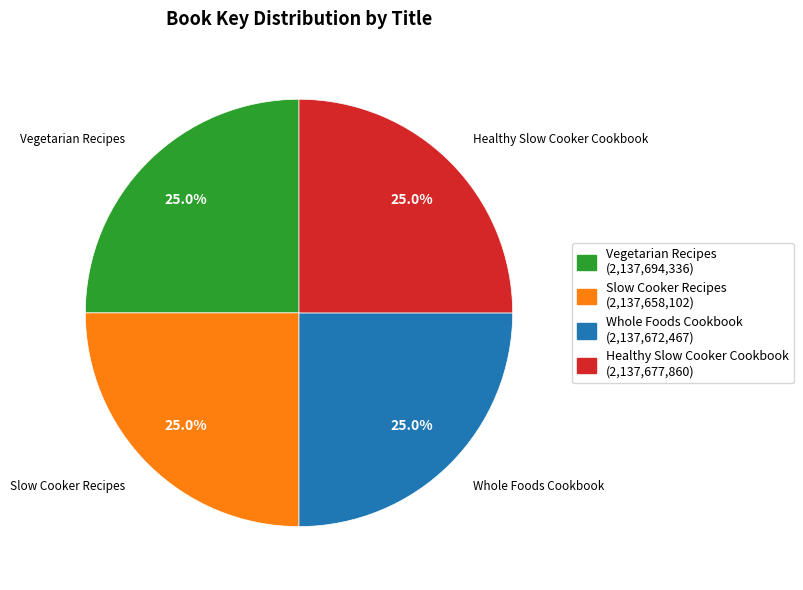

How many slices are in this pie chart?

4